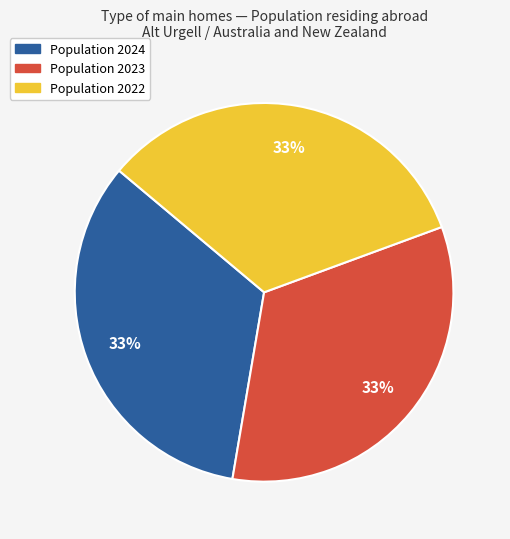

Is there any slice that represents more than half of the pie?

No